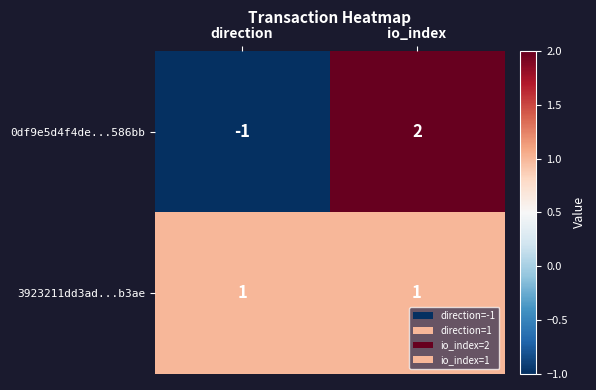

What is the difference between the maximum and minimum values in the 0df9e5d4f4de...586bb series?

3